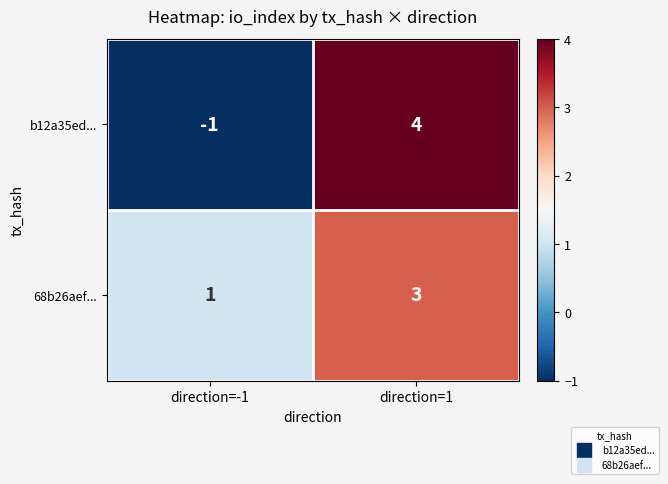

Reading right to left, transcribe all the data shown in this chart.

b12a35ed...: direction=1=4	direction=-1=-1
68b26aef...: direction=1=3	direction=-1=1